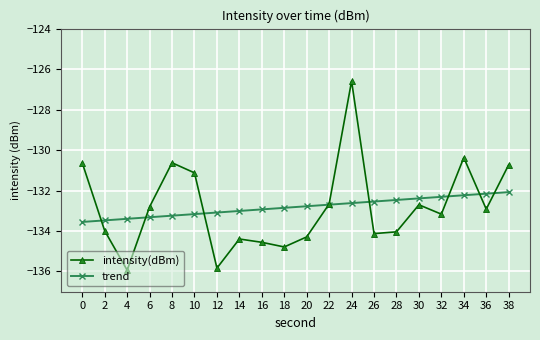

At which label is intensity(dBm) closest to -131?

10